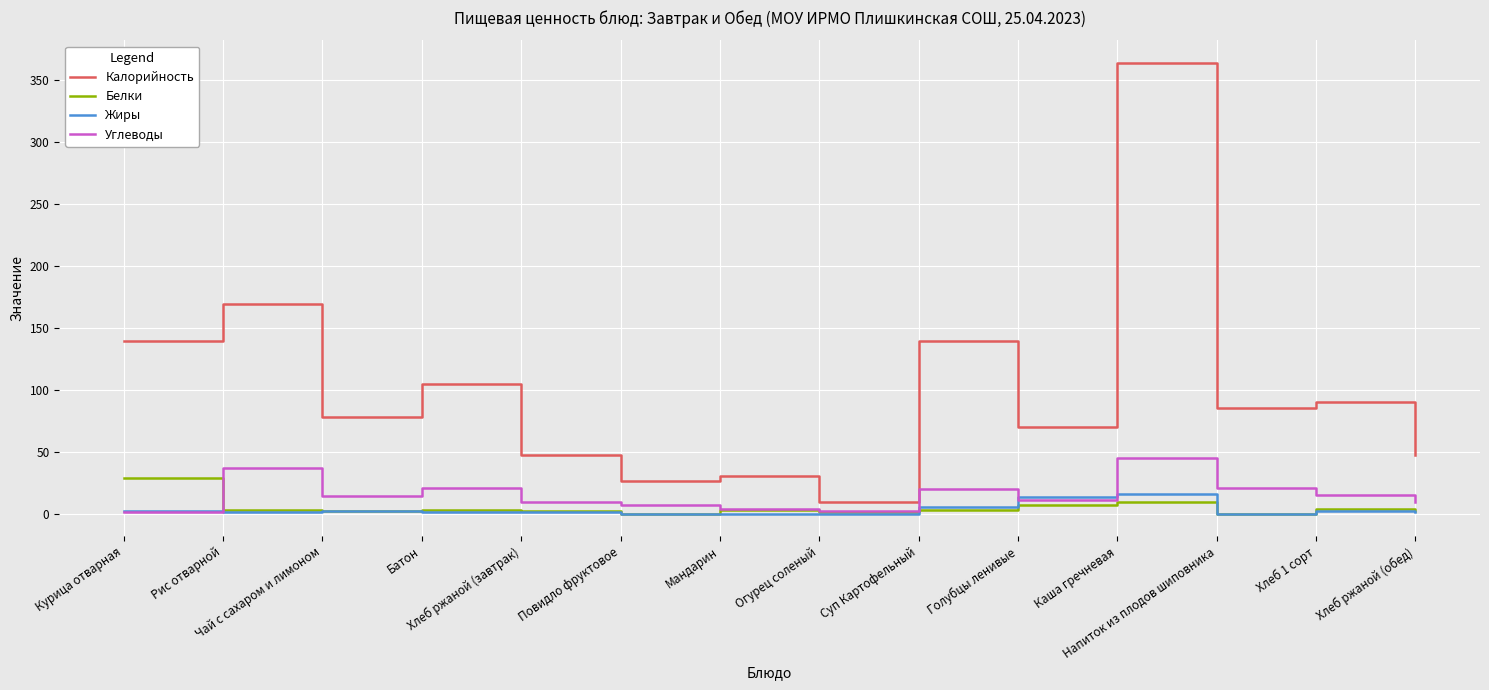

What is the maximum value for Белки?

29